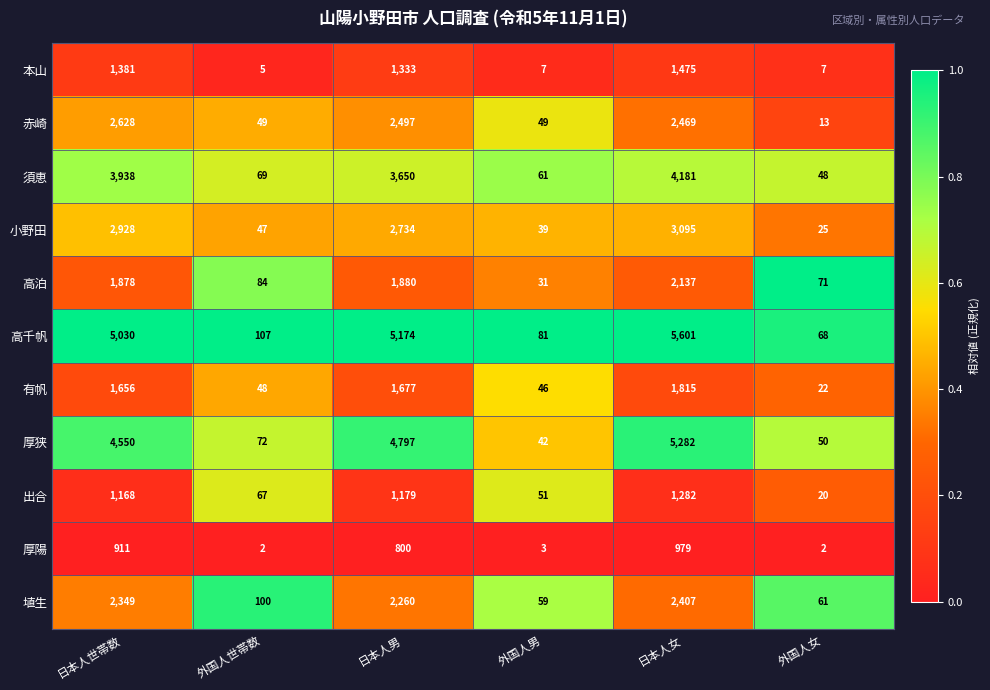

At which category is the sum across all series the highest?

日本人女